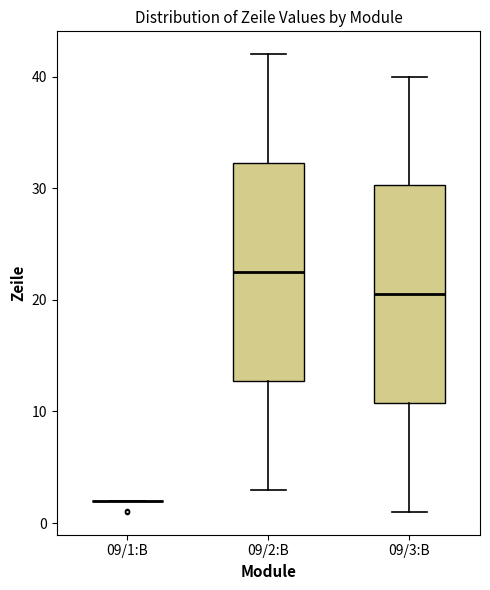

Reading left to right, read every box against the y-axis: the position of its median line, the range the box covers, and the ends of its whiskers. The values are not printed on the chart, so give them approximately, as read against the axis.

09/1:B: box collapsed to a line at 2, whiskers 2 to 2
09/2:B: median 23, box 13 to 32, whiskers 3 to 42
09/3:B: median 21, box 11 to 30, whiskers 1 to 40